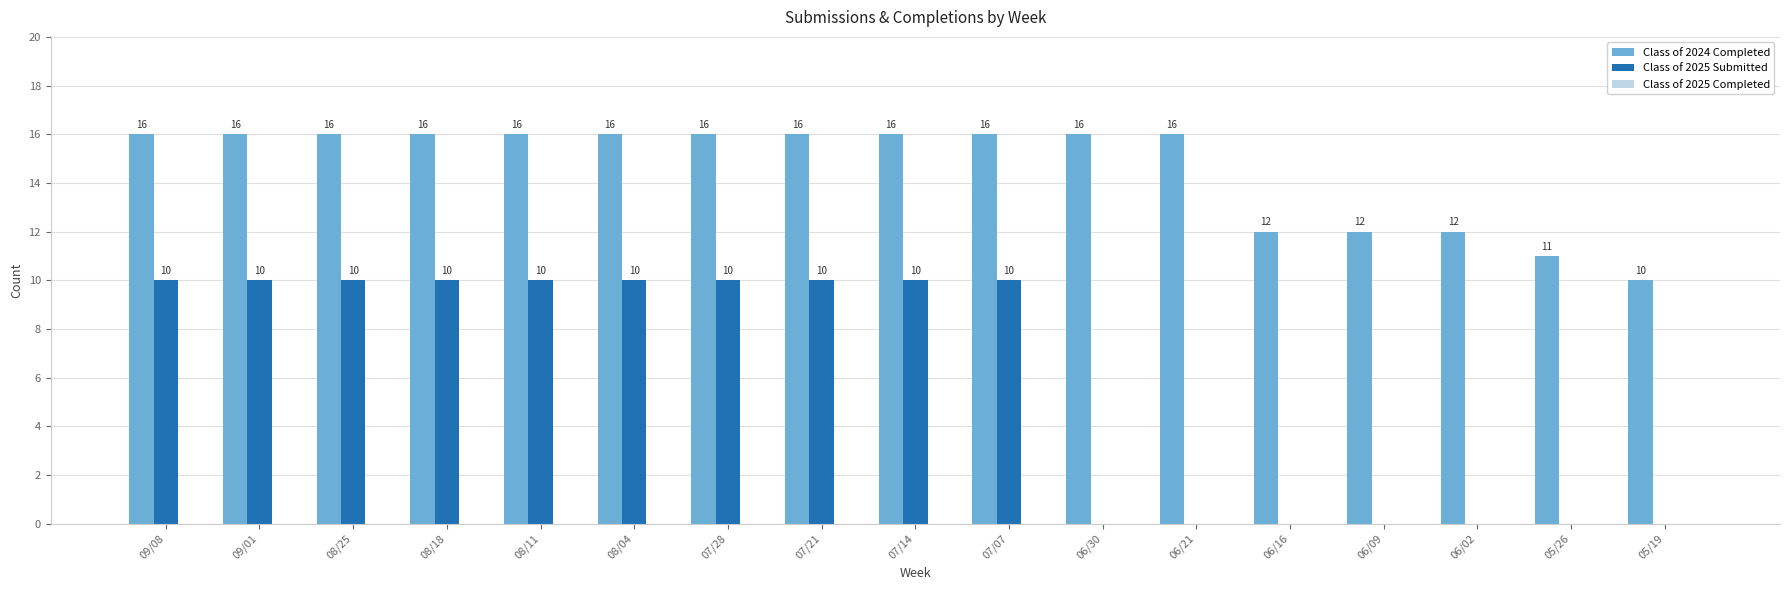

What is the greatest value displayed?

16